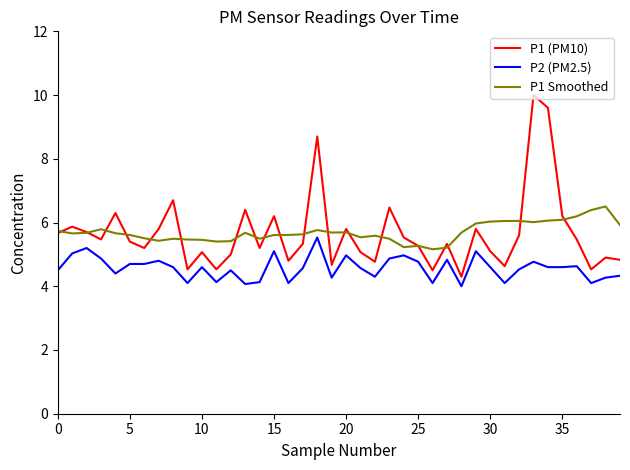

What are all the series names shown in the legend?

P1 (PM10), P2 (PM2.5), P1 Smoothed